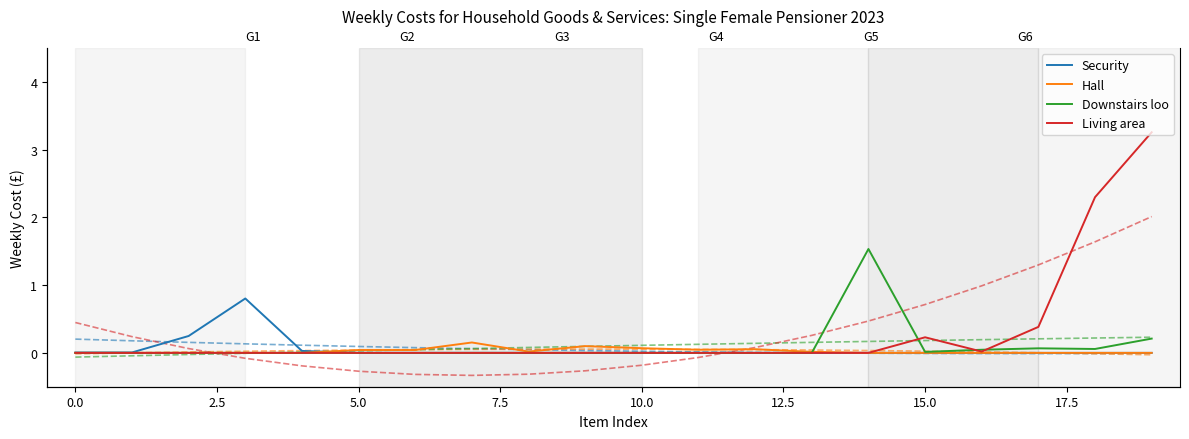

Reading left to right, transcribe all the data shown in this chart.

Security: 0.0	0.0	0.2	0.8	0.0	0.0	0.0	0.0	0.0	0.0	0.0	0.0	0.0	0.0	0.0	0.0	0.0	0.0	0.0	0.0
Hall: 0.0	0.0	0.0	0.0	0.0	0.0	0.0	0.2	0.0	0.1	0.1	0.0	0.1	0.0	0.0	0.0	0.0	0.0	0.0	0.0
Downstairs loo: 0.0	0.0	0.0	0.0	0.0	0.0	0.0	0.0	0.0	0.0	0.0	0.0	0.0	0.0	1.5	0.0	0.0	0.1	0.1	0.2
Living area: 0.0	0.0	0.0	0.0	0.0	0.0	0.0	0.0	0.0	0.0	0.0	0.0	0.0	0.0	0.0	0.2	0.0	0.4	2.3	3.3